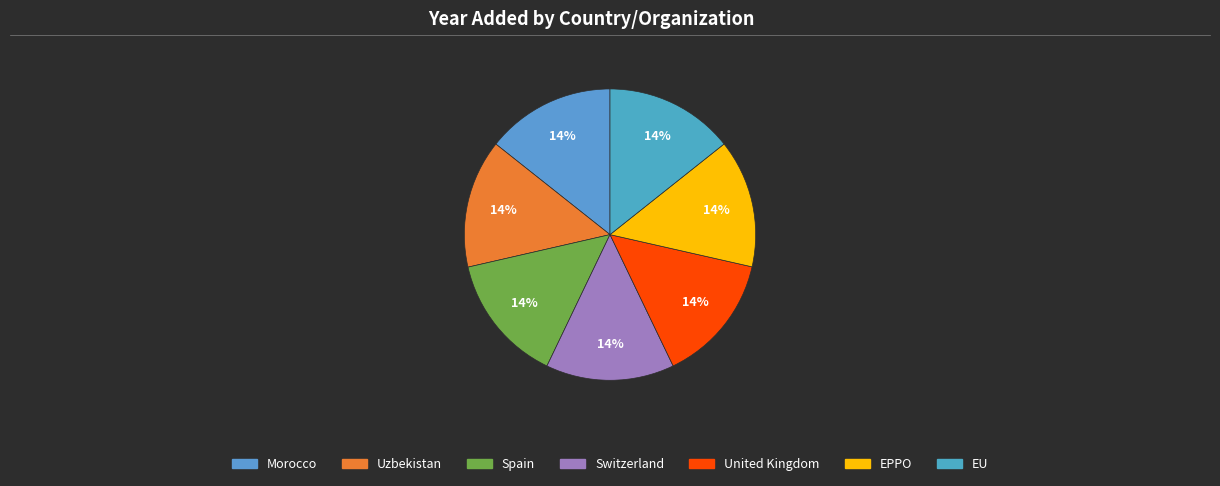

To the nearest percent, what is the combined percentage of EU and EPPO?

29%